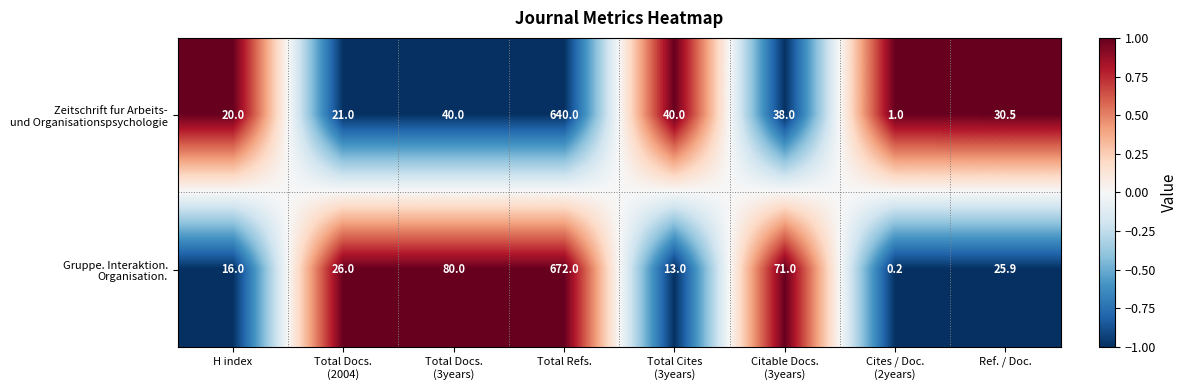

Which label corresponds to the smallest value in the chart?

Cites / Doc.
(2years)